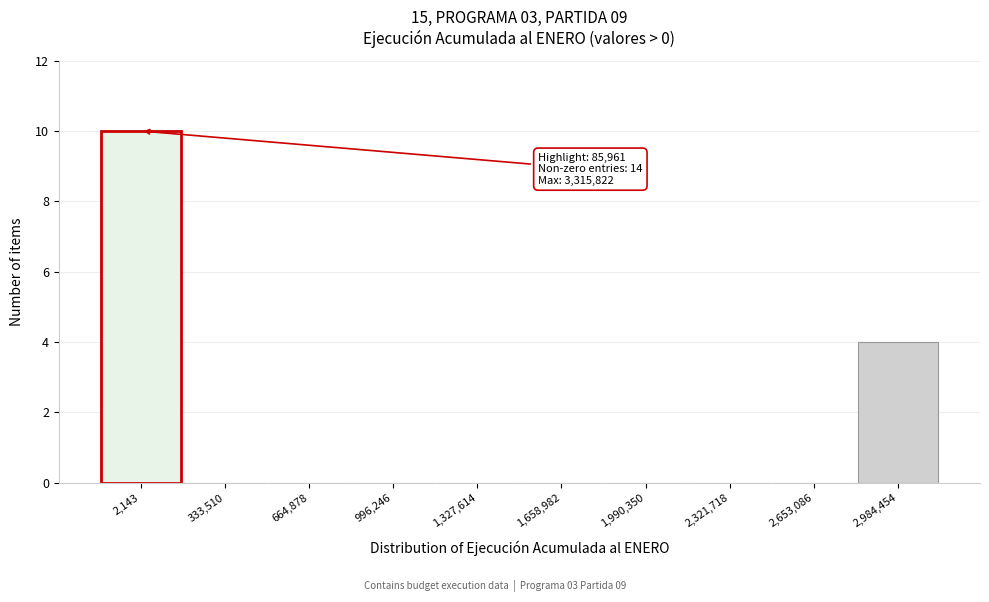

Reading right to left, extract all data points from this chart.

2,984,454=4	2,653,086=0	2,321,718=0	1,990,350=0	1,658,982=0	1,327,614=0	996,246=0	664,878=0	333,510=0	2,143=10